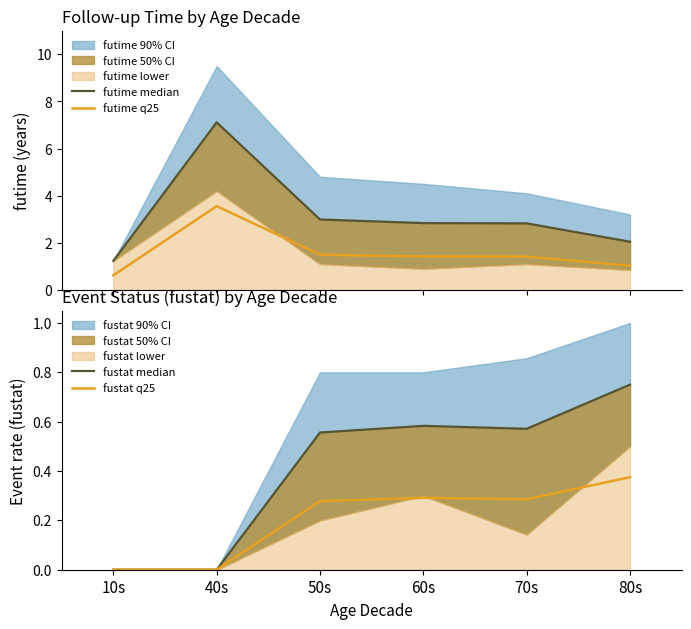

How many data points in futime q25 are less than 1?

1